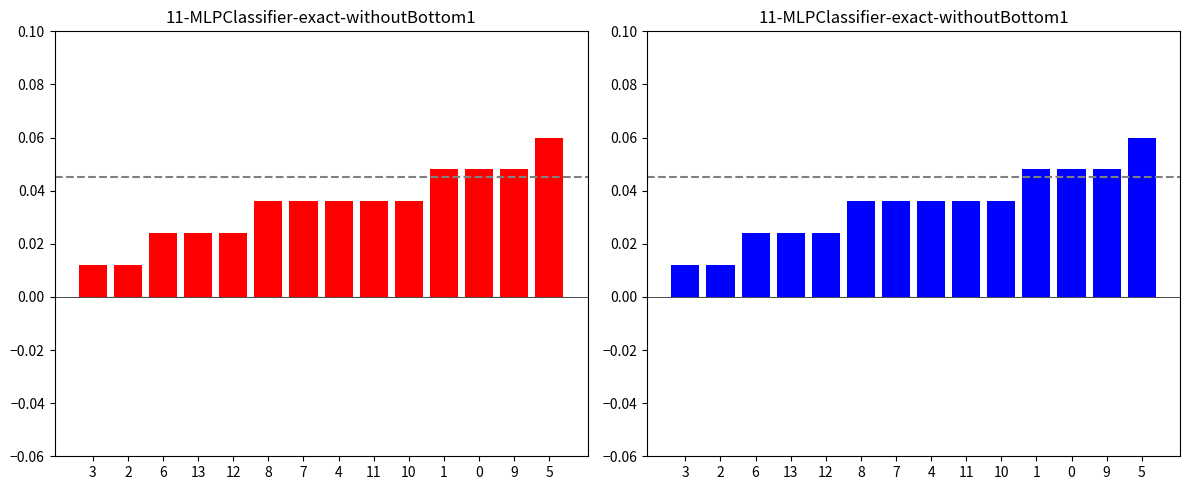

Does the chart contain stacked bars?

No